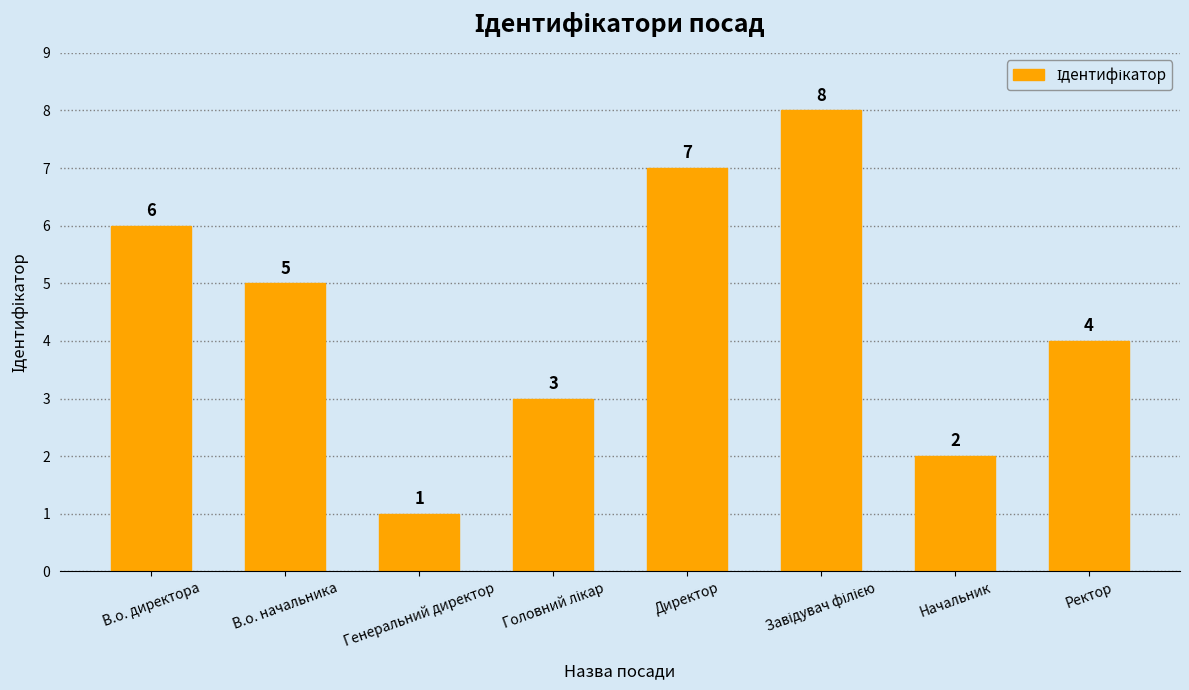

Which has a higher value, В.о. начальника or Генеральний директор?

В.о. начальника